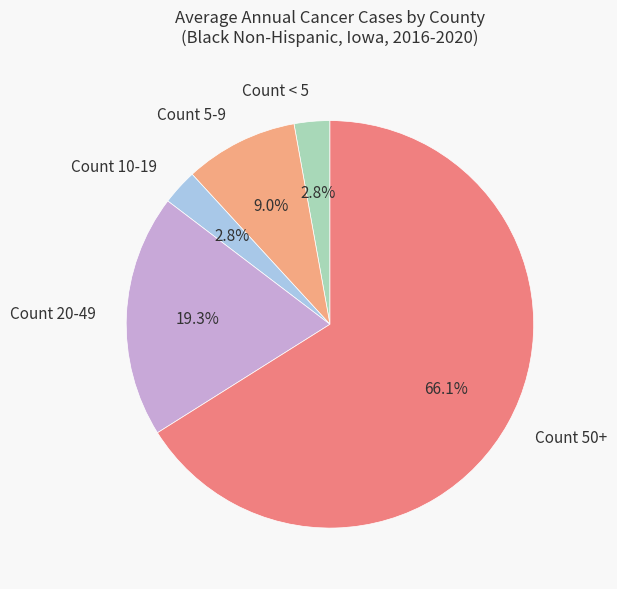

Between Count < 5 and Count 20-49, which is larger?

Count 20-49